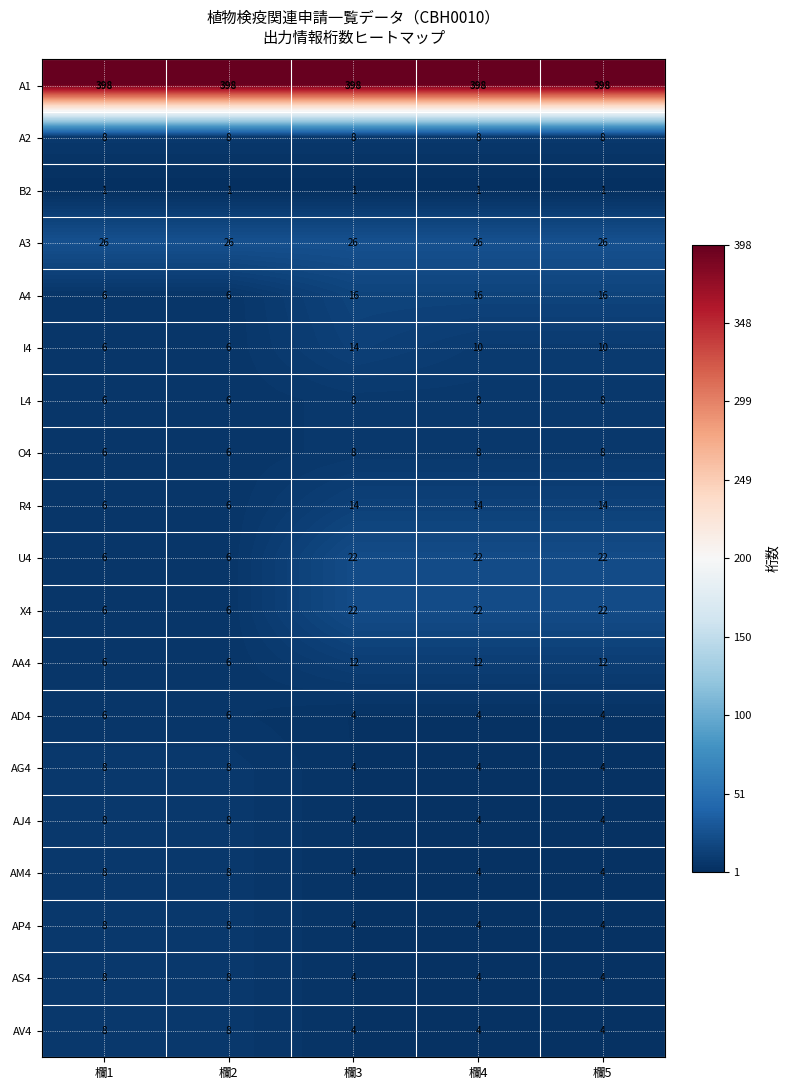

Is it true that A4 equals 6 at 欄1?

True